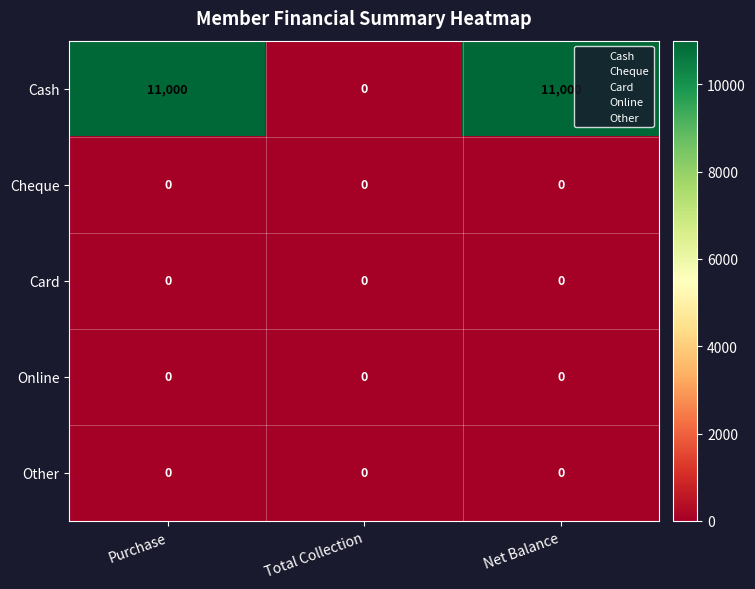

Is it true that Online equals 0 at Purchase?

True